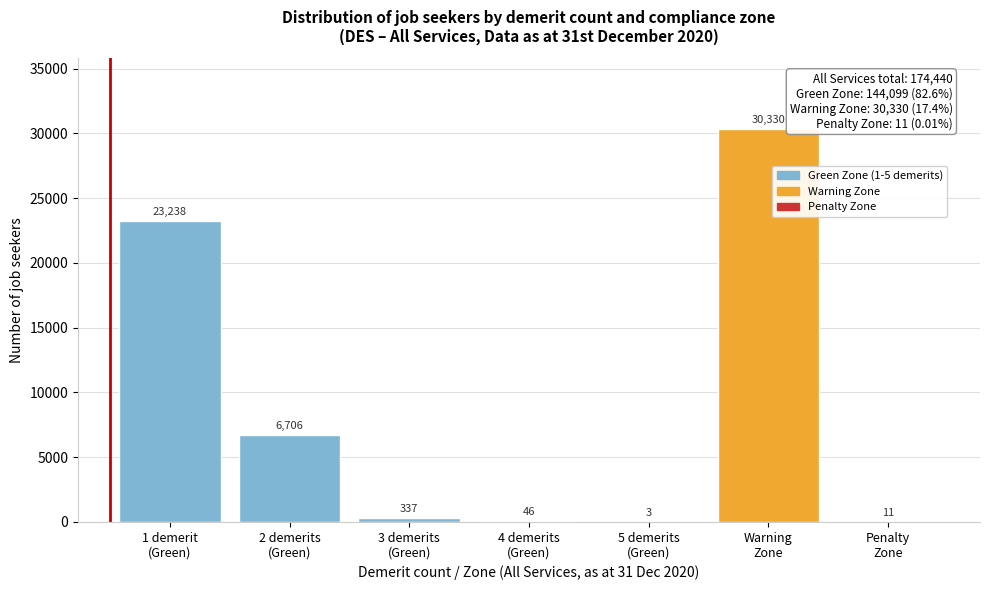

What is the greatest value displayed?

30330